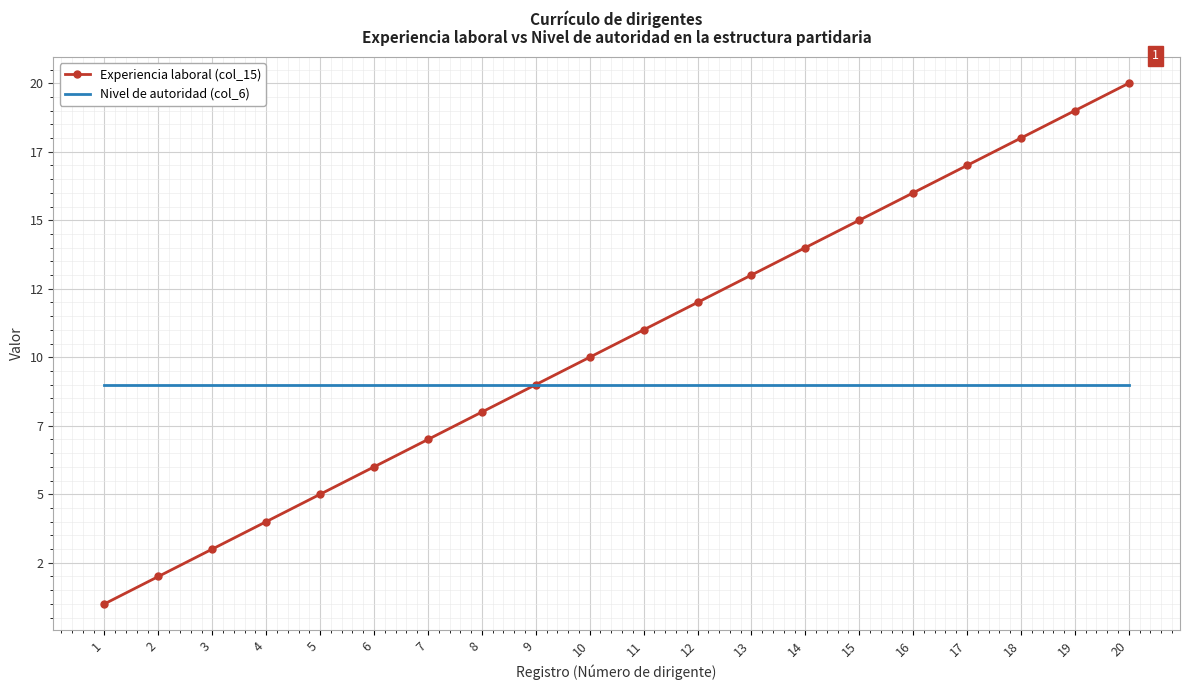

True or false: Experiencia laboral (col_15) has a value of 2 at 2.

True